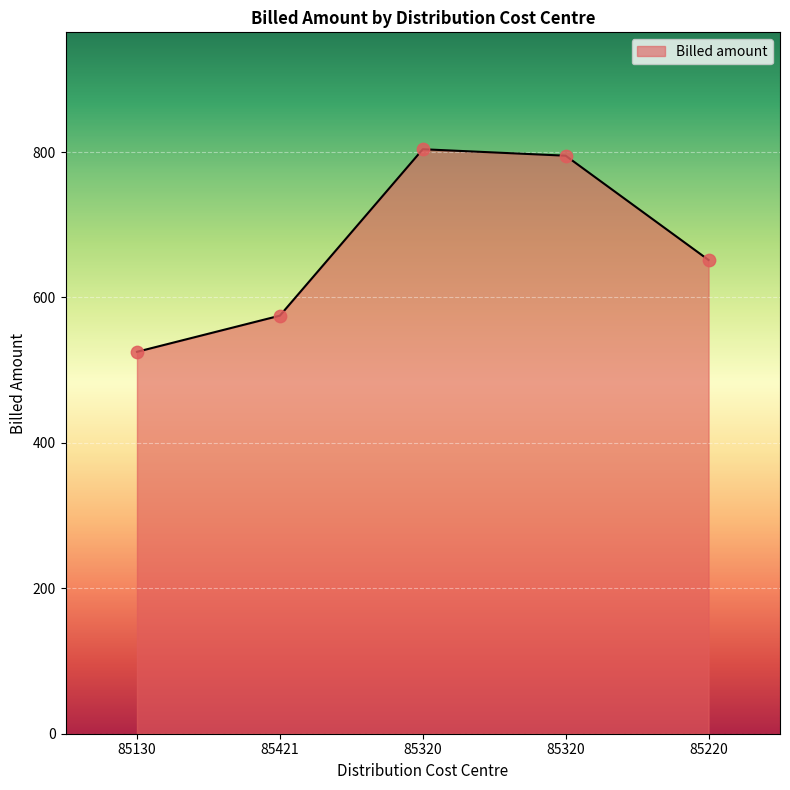

Count the number of categories in the chart.

5